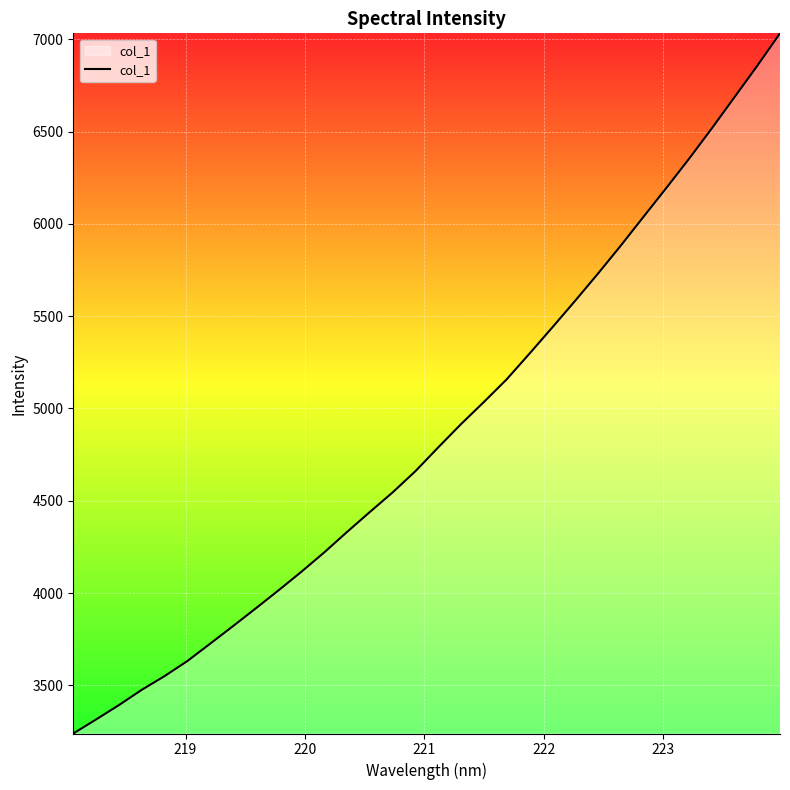

What is the smallest value displayed?

3239.0